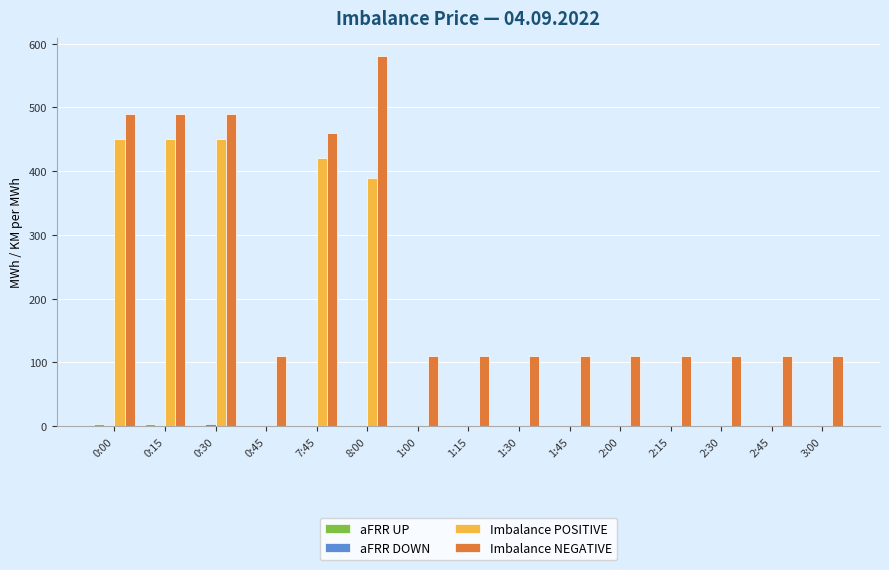

Which series has the largest total across all categories?

Imbalance NEGATIVE